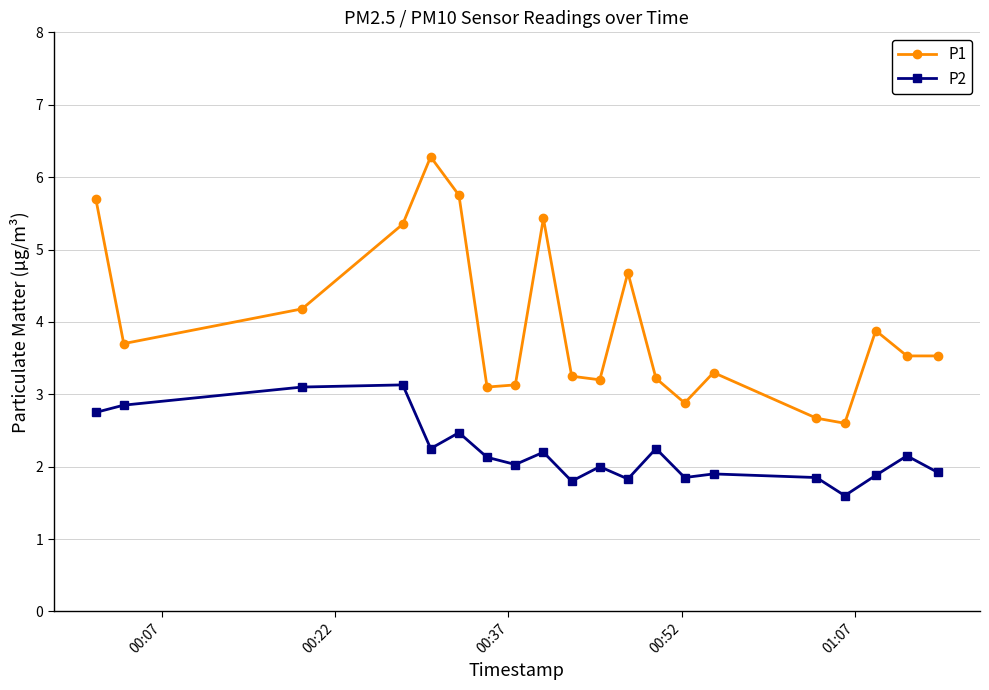

At how many categories does at least one series exceed 1?

20